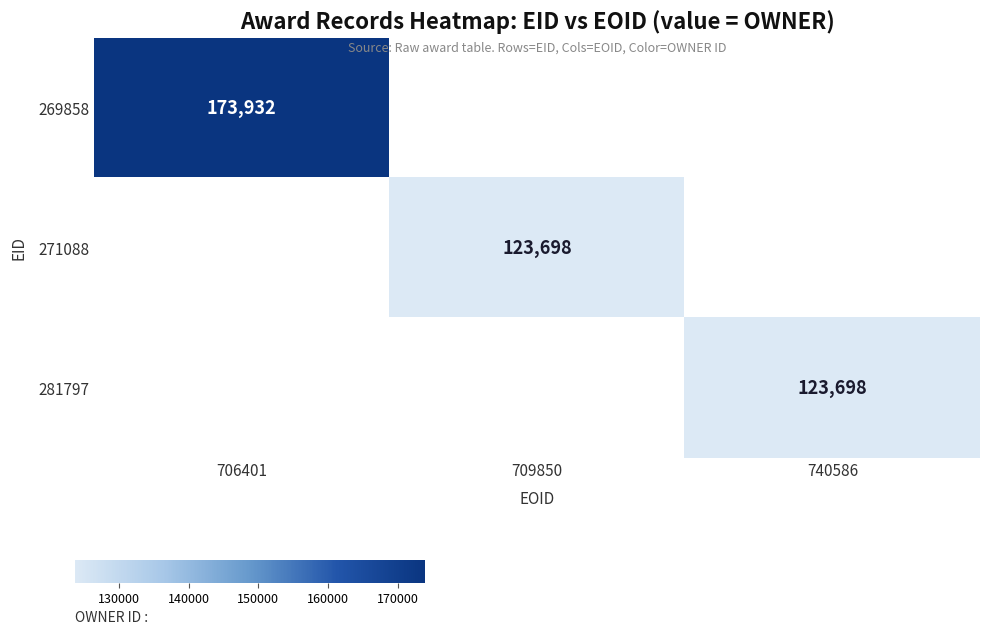

Count the number of categories in the chart.

3